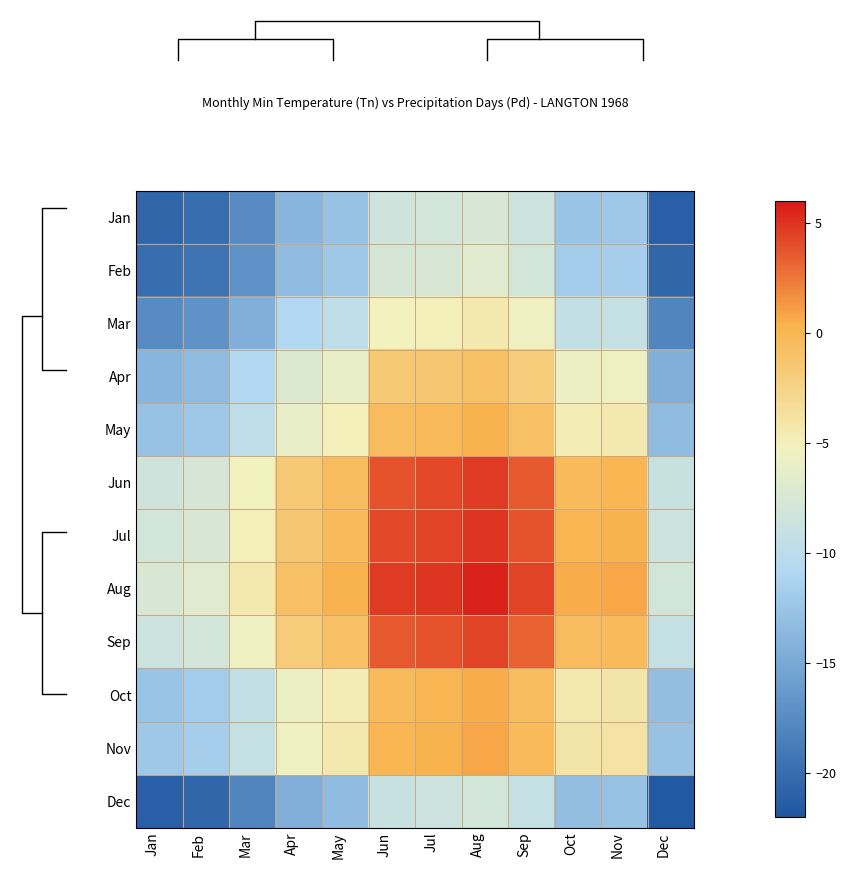

What is the approximate value of Oct at Jan?

-12.5